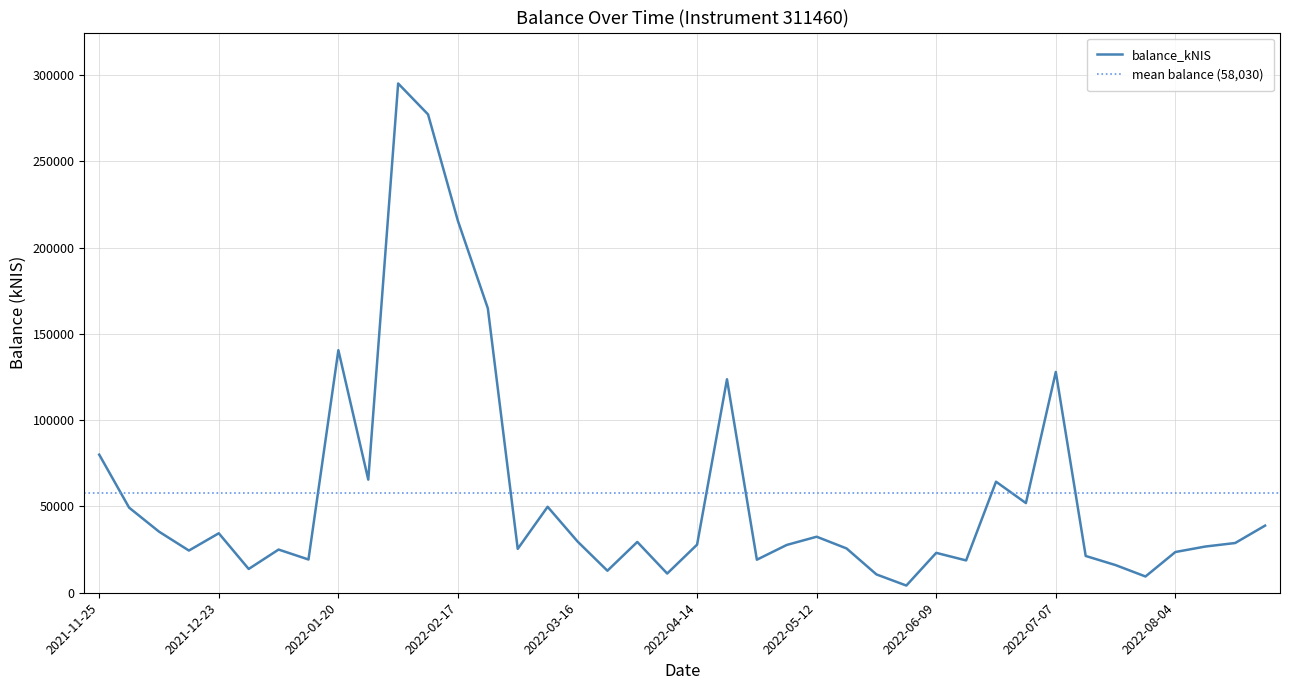

What is the difference between the values at 2022-05-03 and 2022-08-25?

11195.5